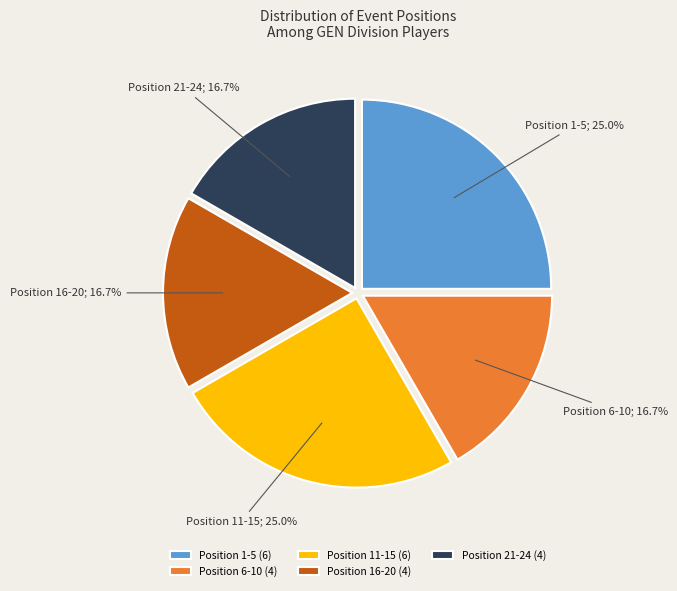

Which has a higher value, Position 1-5 (6) or Position 6-10 (4)?

Position 1-5 (6)